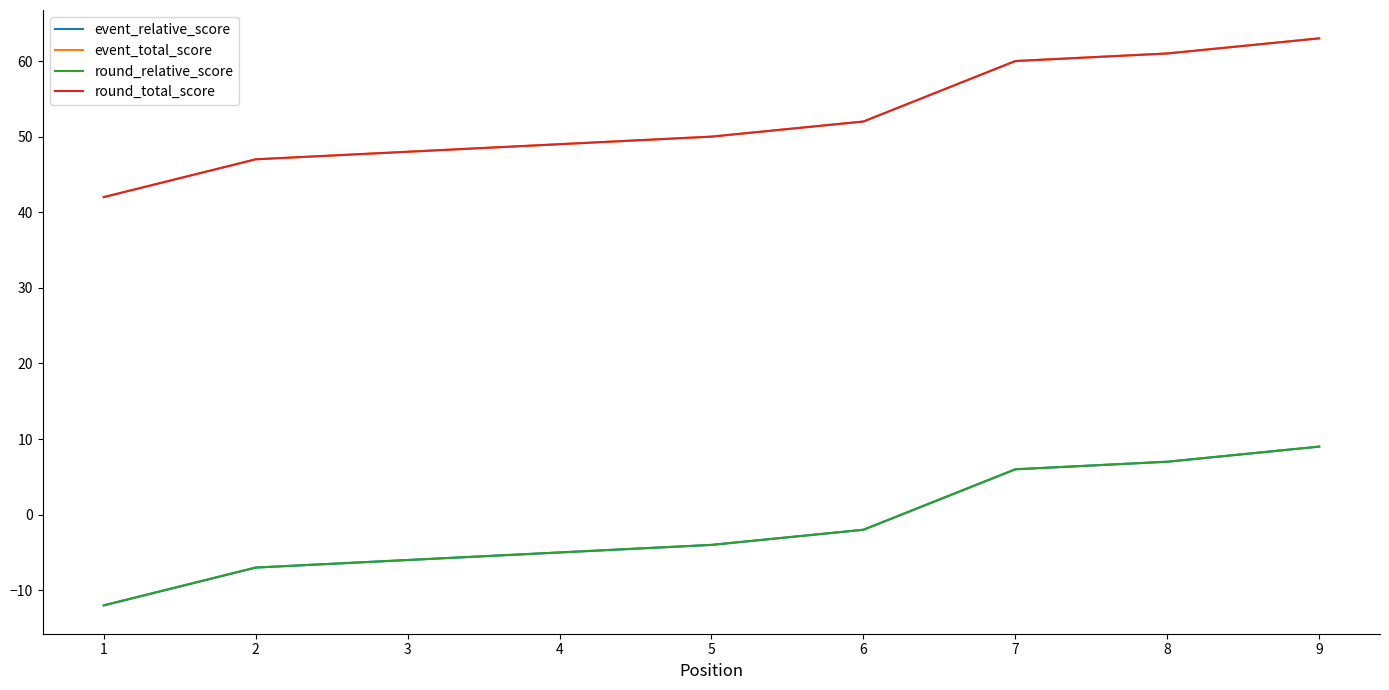

What is the sum of all round_relative_score values?

-14